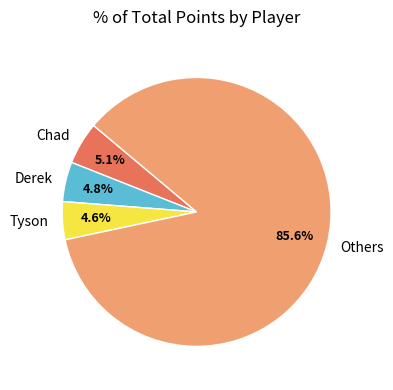

What is the largest slice in the pie chart?

Others